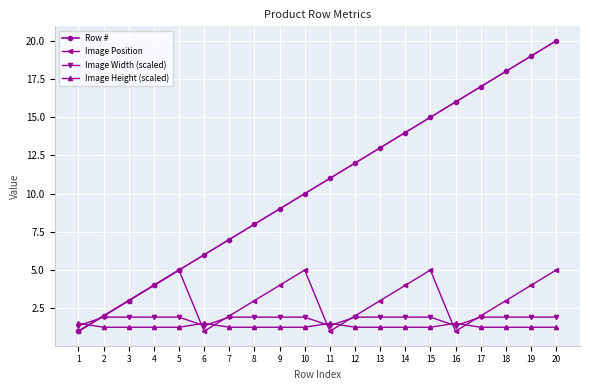

What is the value of the Image Position point at the 2nd from the left?

2.0